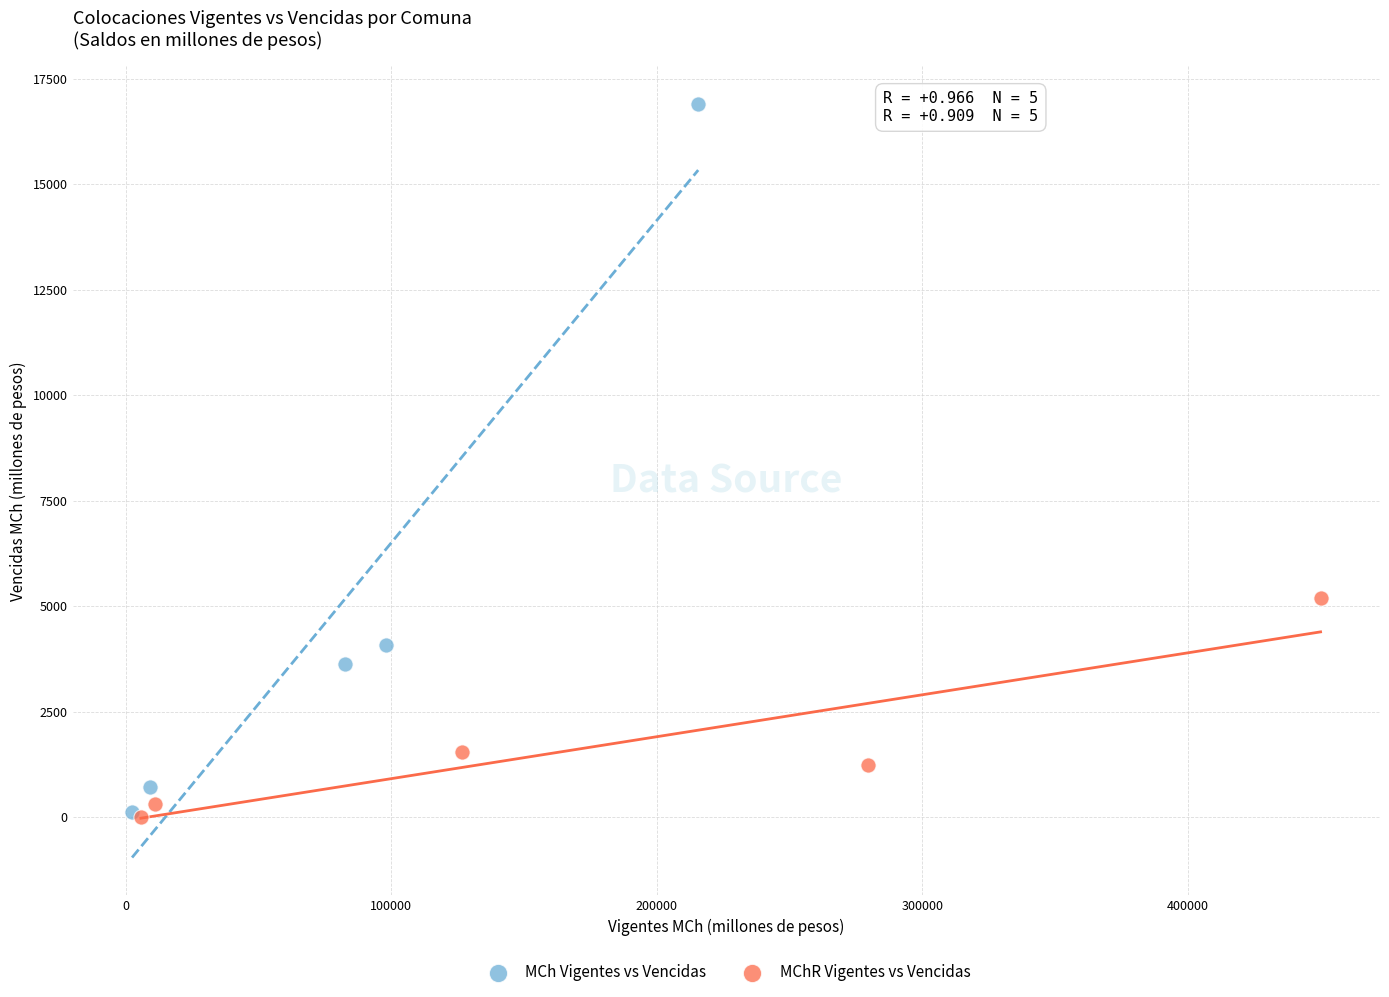

Which series contains the highest Y value?

MCh Vigentes vs Vencidas